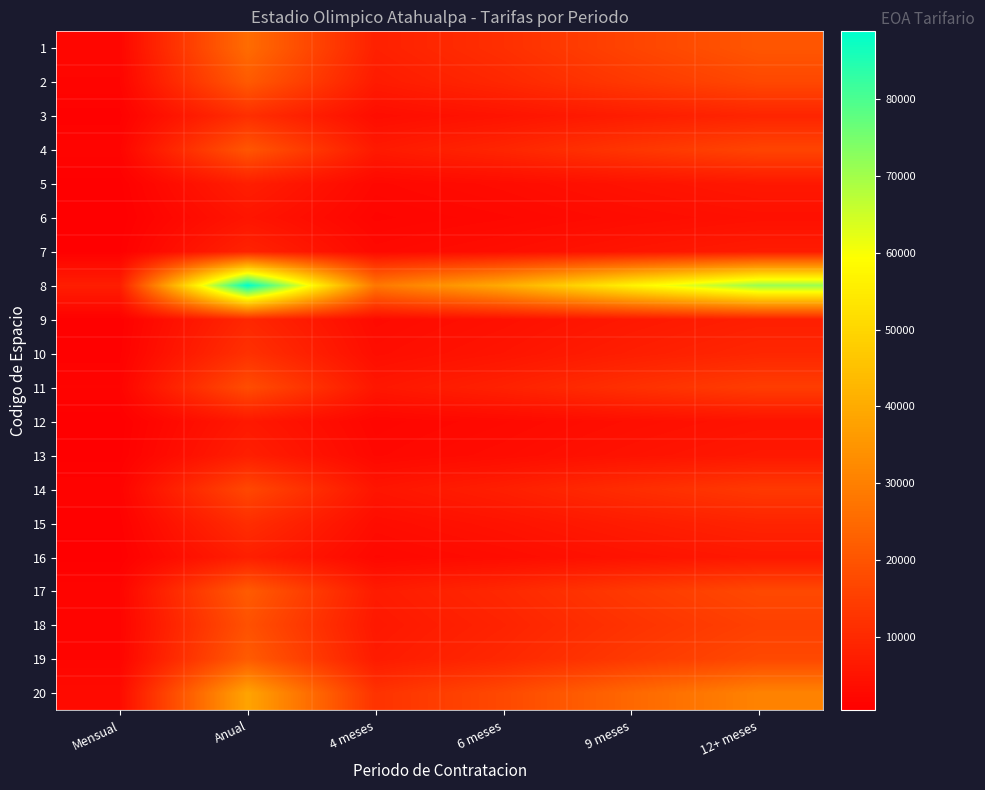

List the series in order of their peak value, highest first.

8, 20, 1, 17, 19, 2, 4, 18, 11, 14, 10, 3, 15, 9, 7, 13, 16, 5, 12, 6